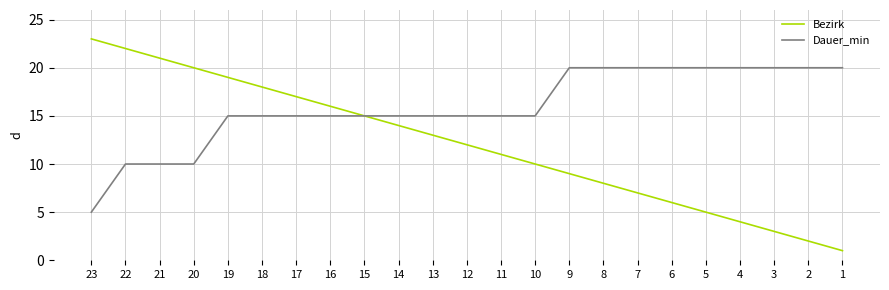

What are all the series names shown in the legend?

Bezirk, Dauer_min